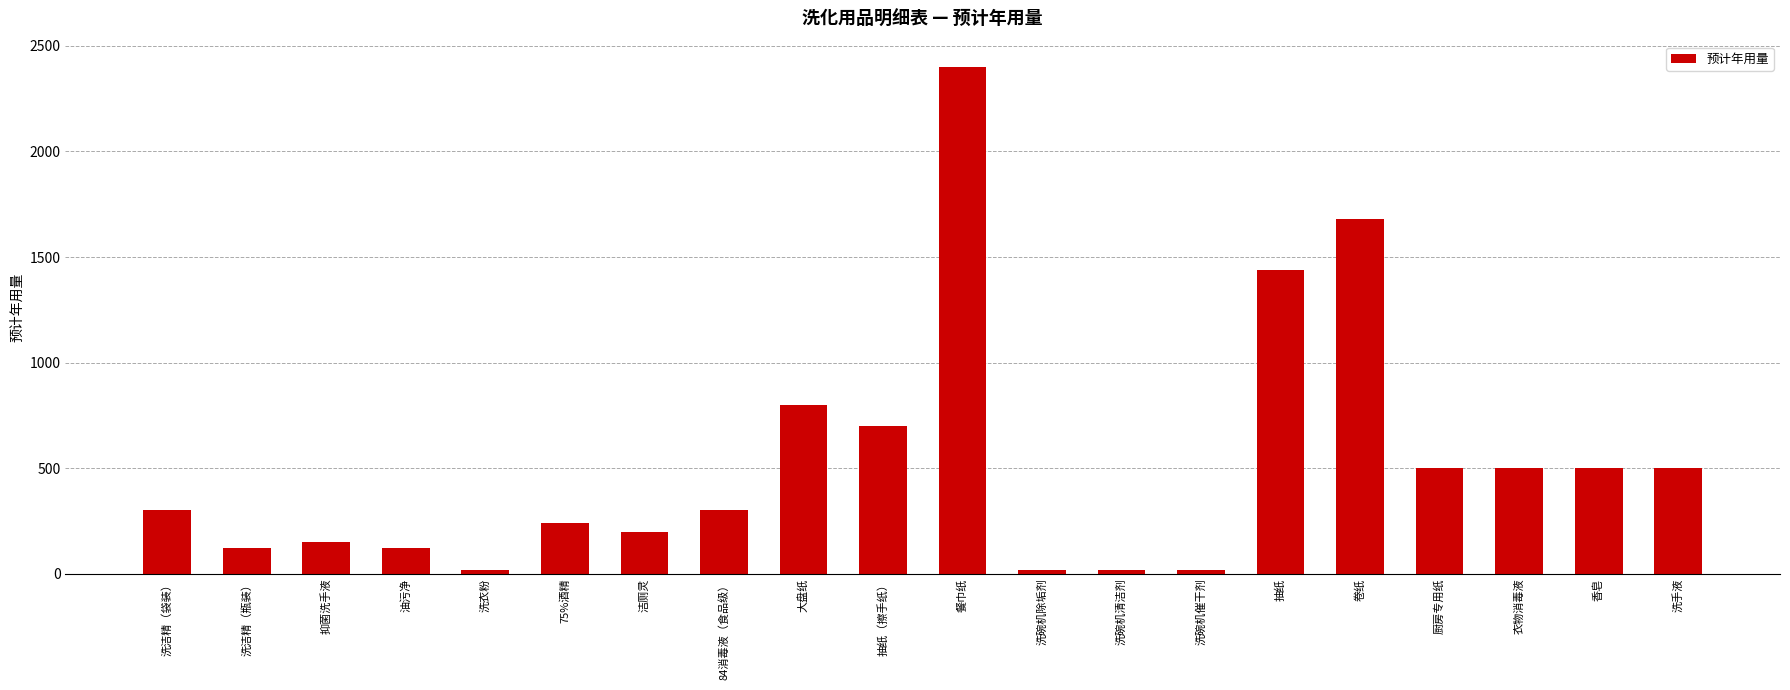

How many categories are shown in the chart?

20